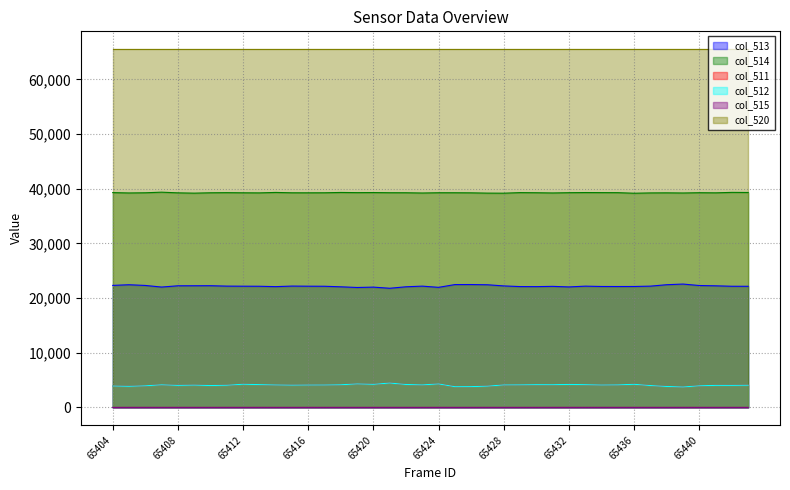

True or false: col_511 and col_512 intersect in this chart.

False